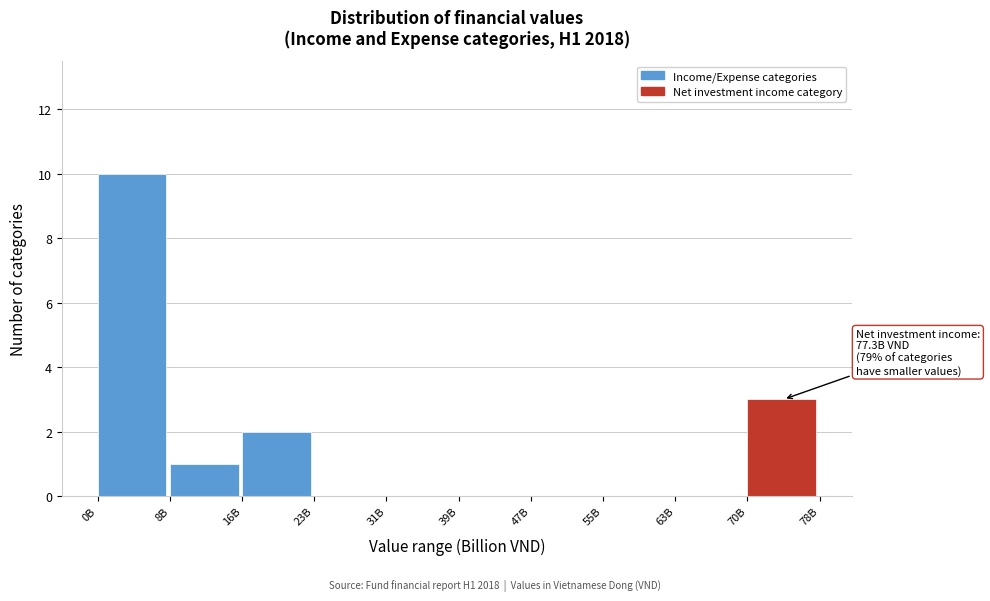

Reading left to right, list all the values displayed in this chart.

0B=10	8B=1	16B=2	23B=0	31B=0	39B=0	47B=0	55B=0	63B=0	70B=3